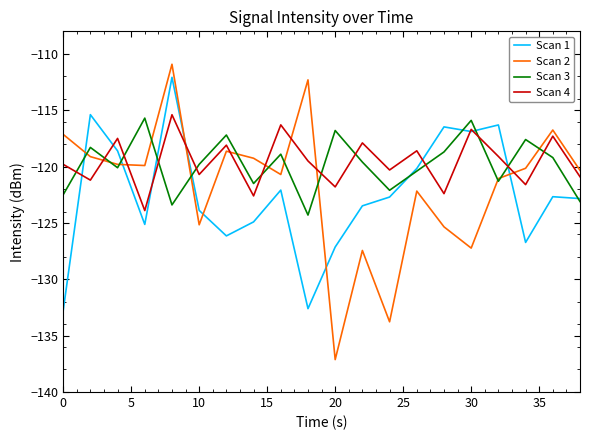

True or false: Scan 1 has more than 1 points higher than both neighbors.

True